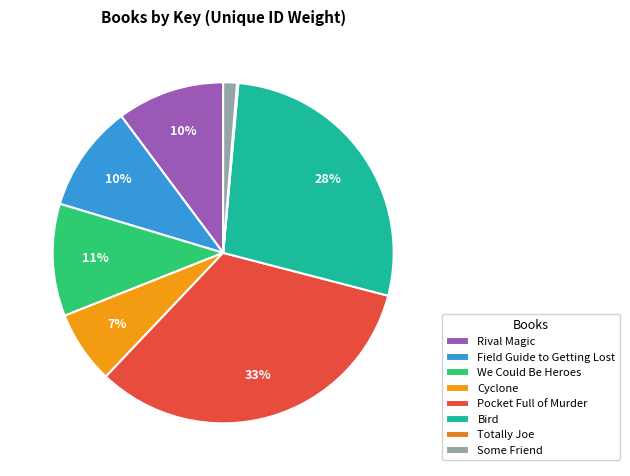

Is there a majority slice in this chart?

No